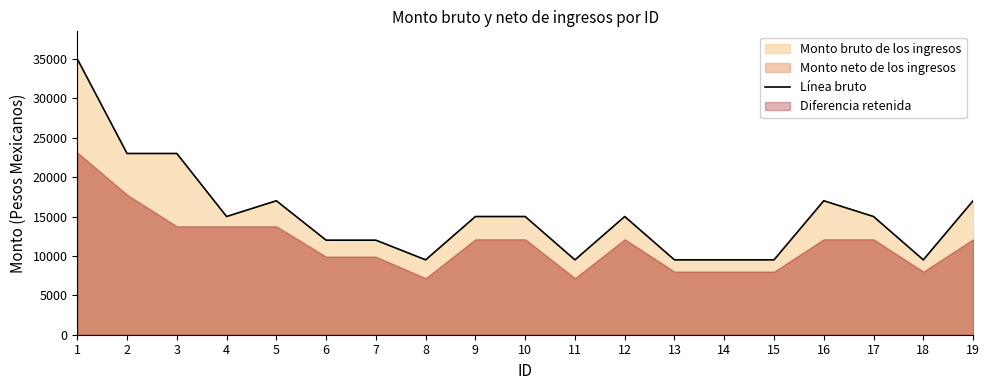

Which has a higher value, 6 or 16?

16